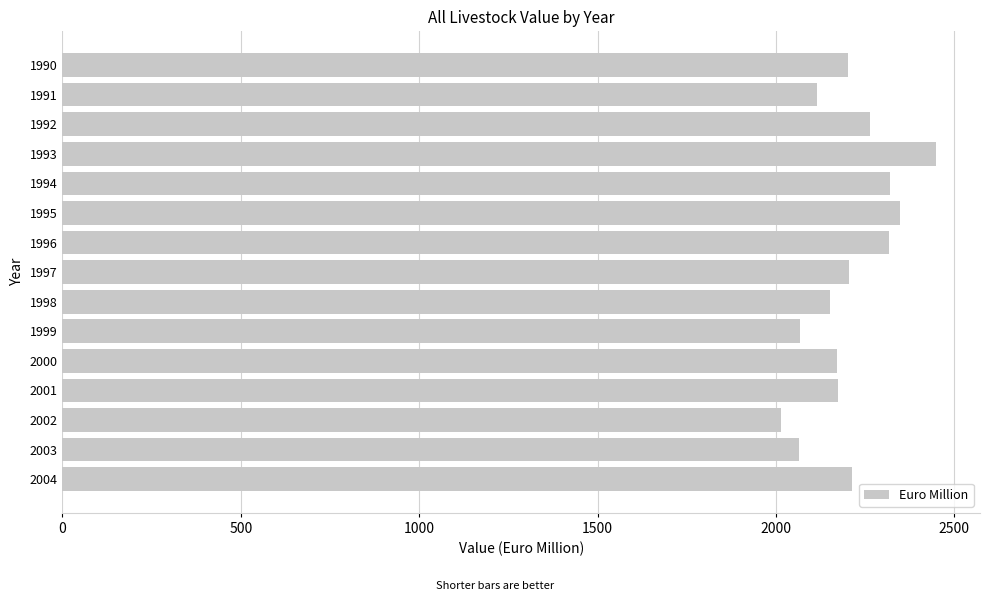

Which label corresponds to the smallest value in the chart?

2002